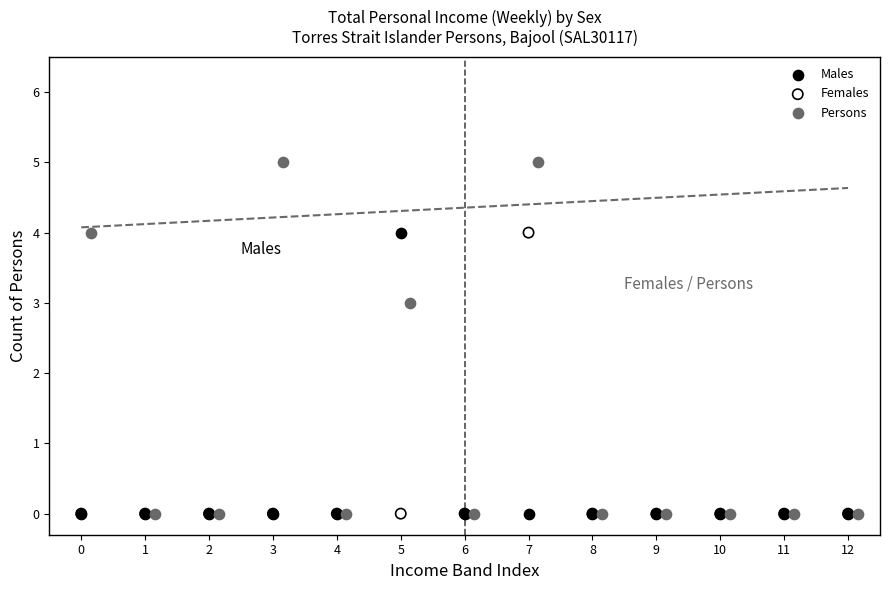

Which series reaches the maximum Y coordinate?

Persons